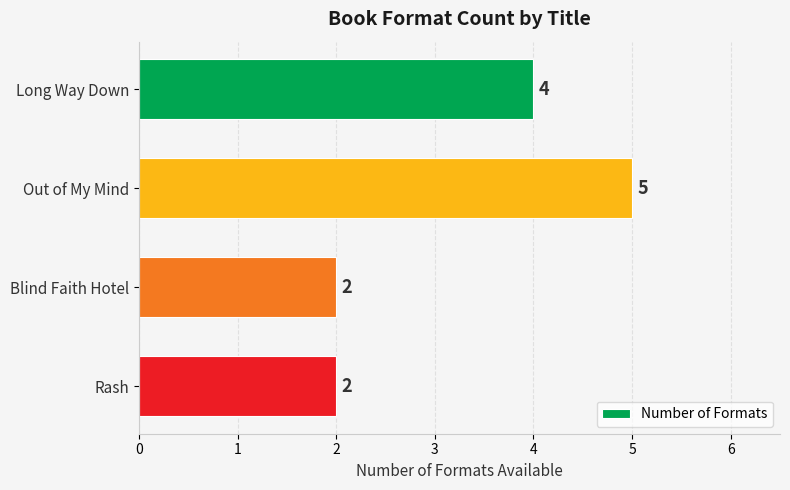

True or false: the data shows 5 at Out of My Mind.

True